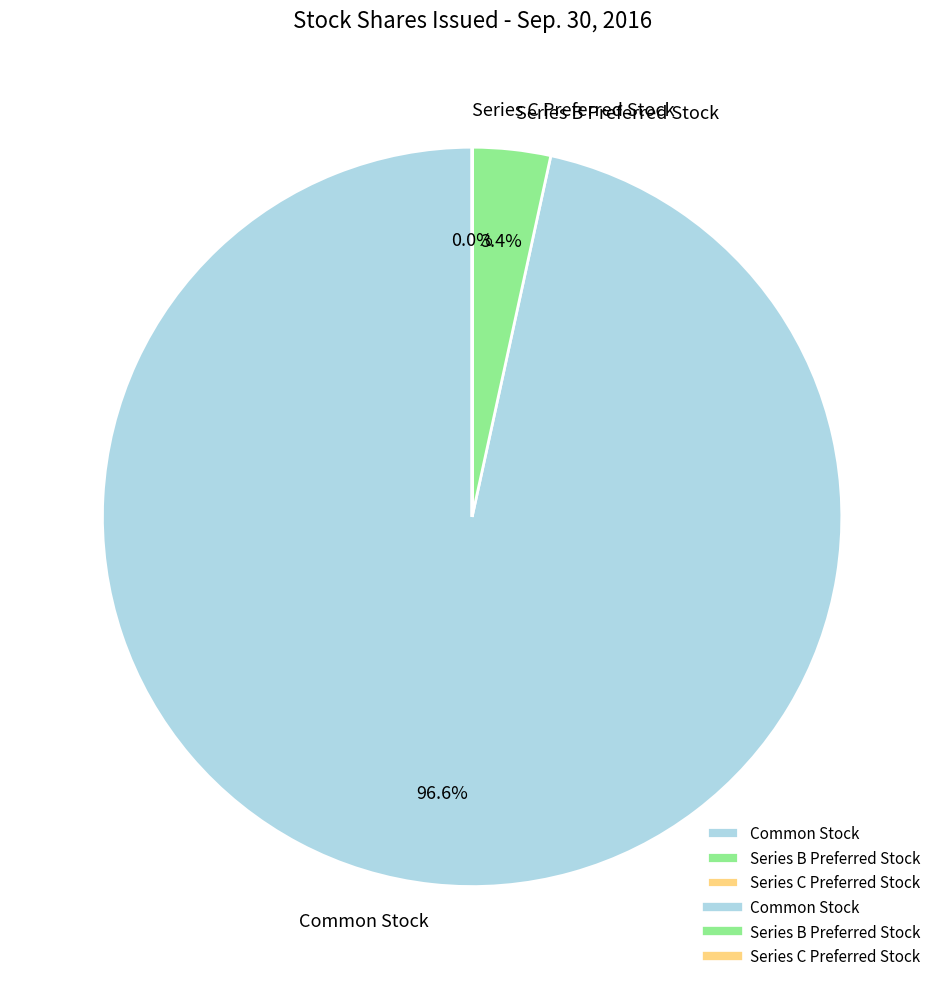

Which category accounts for the majority?

Common Stock